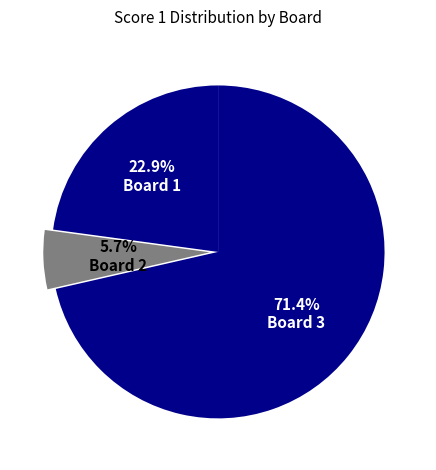

How many segments does this pie chart have?

3